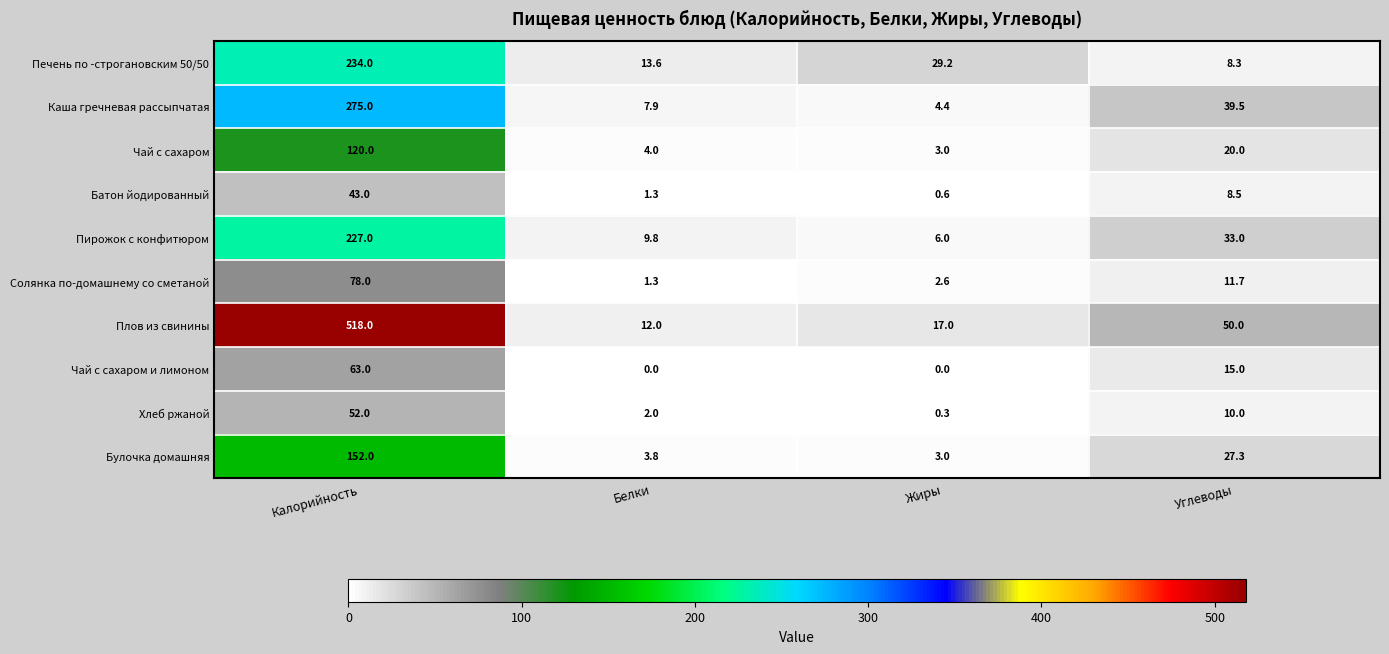

What is the approximate value of Плов из свинины at Белки?

12.0